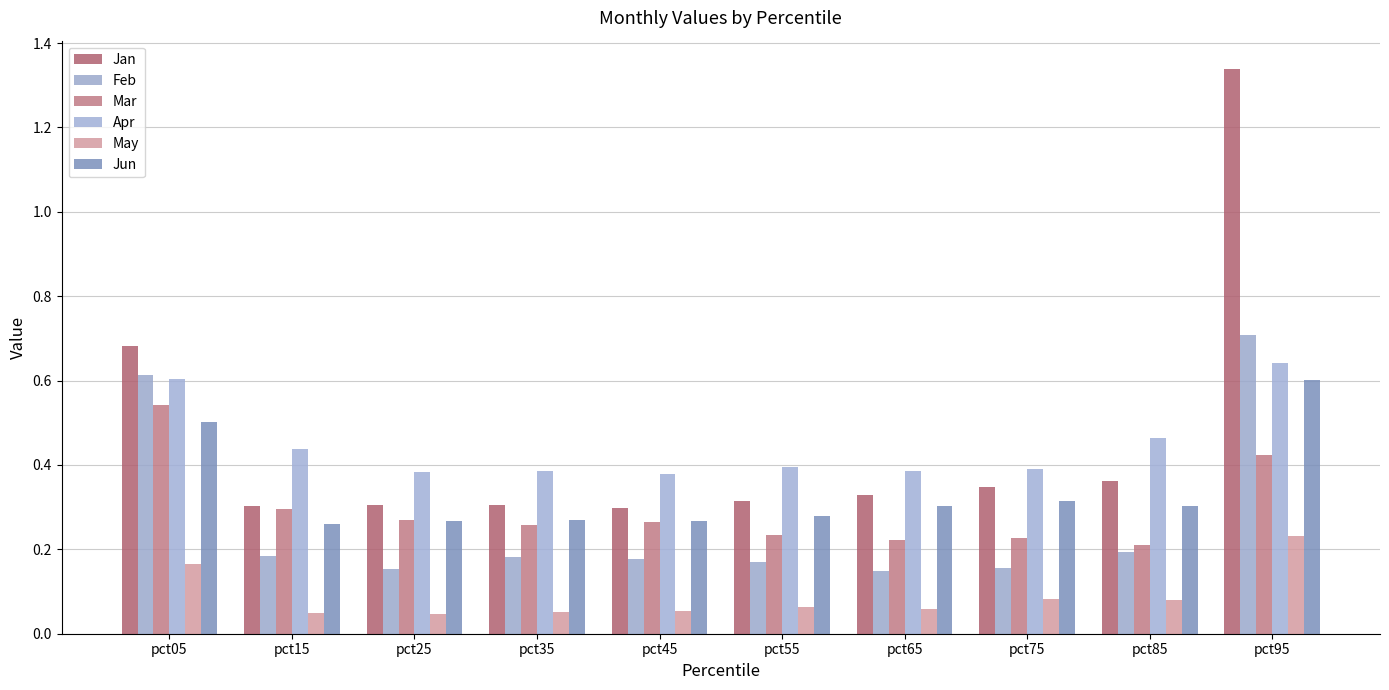

Rank the series at pct65 from lowest to highest value.

May, Feb, Mar, Jun, Jan, Apr